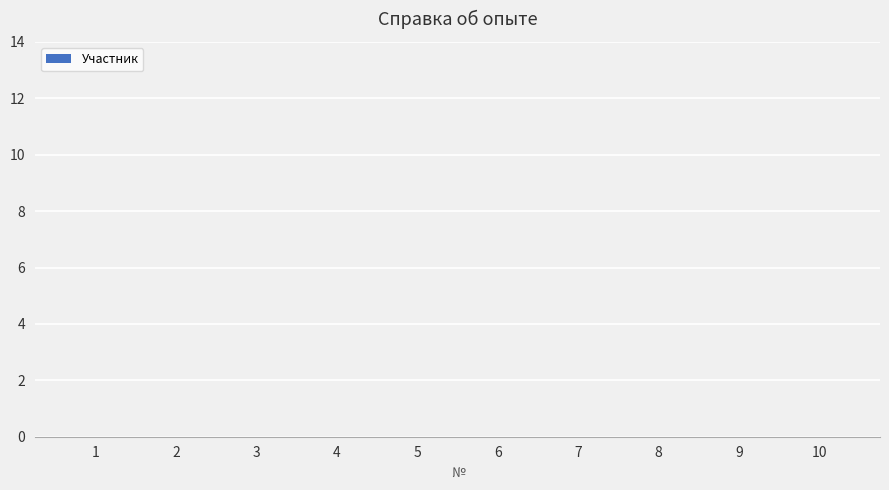

How many values are below 6?

5